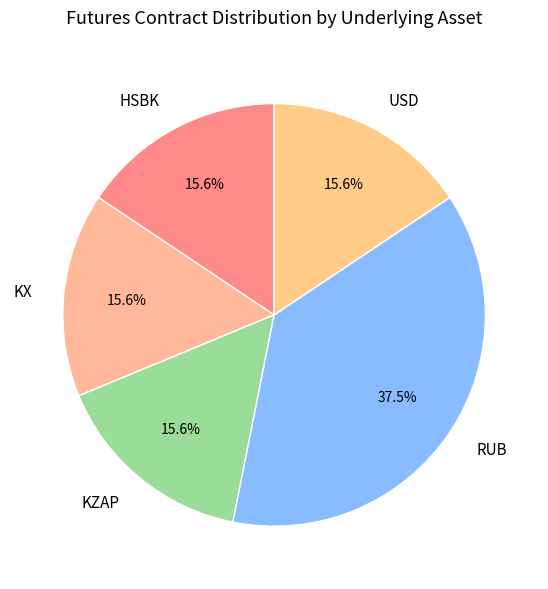

What portion of the pie excludes KX?

84.4%